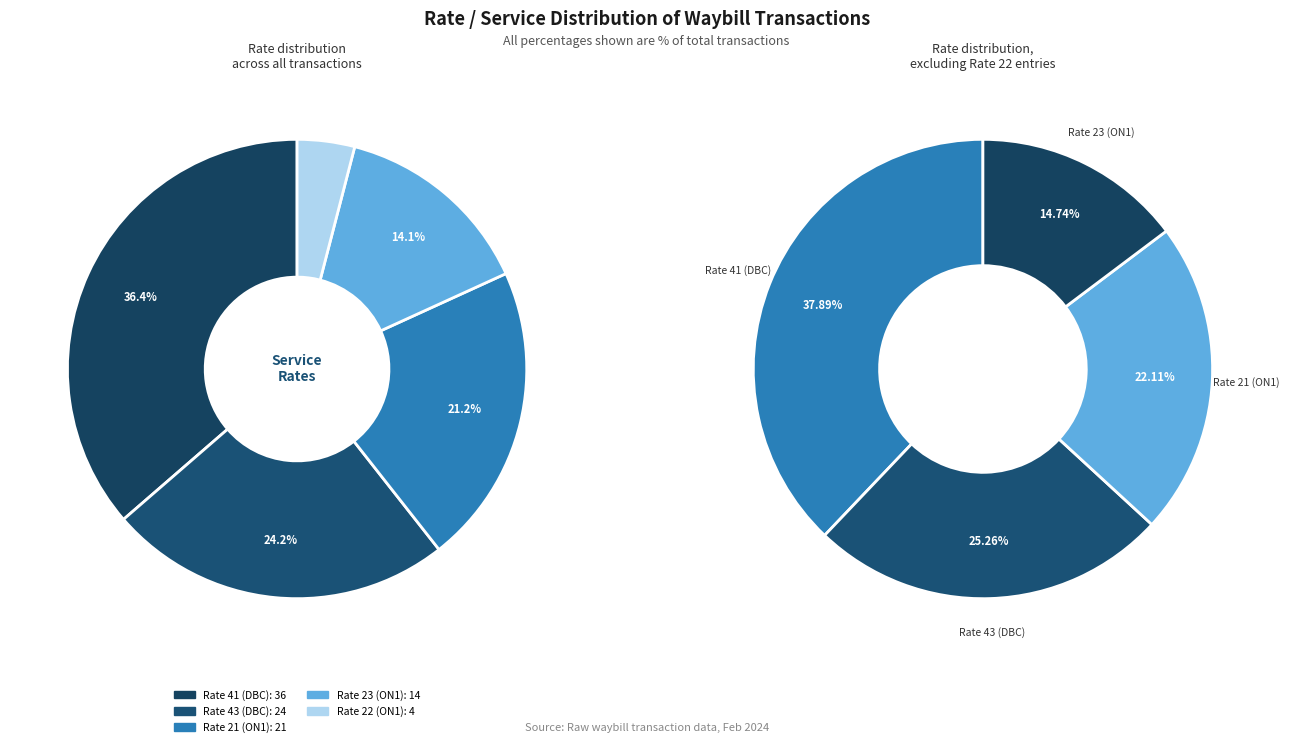

To the nearest percent, what is the average slice percentage?

20%